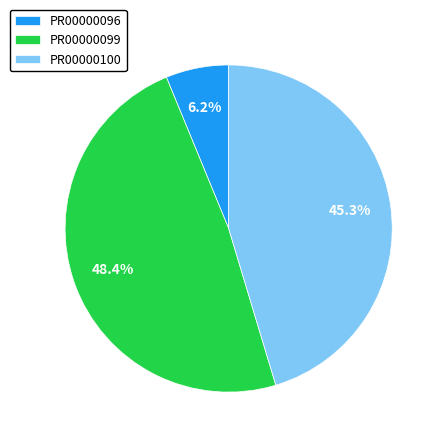

Is PR00000099 the majority of the pie?

No